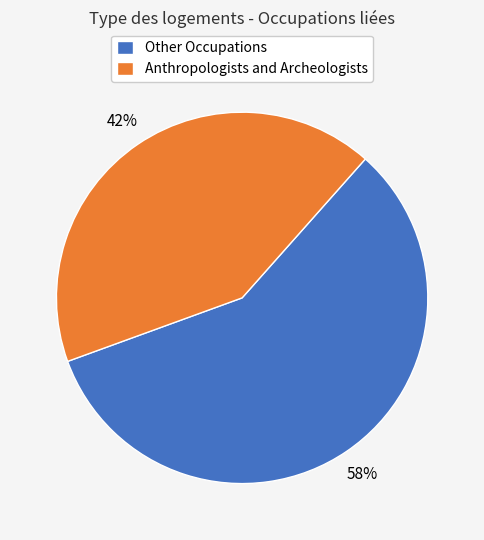

Count the number of slices in the pie.

2